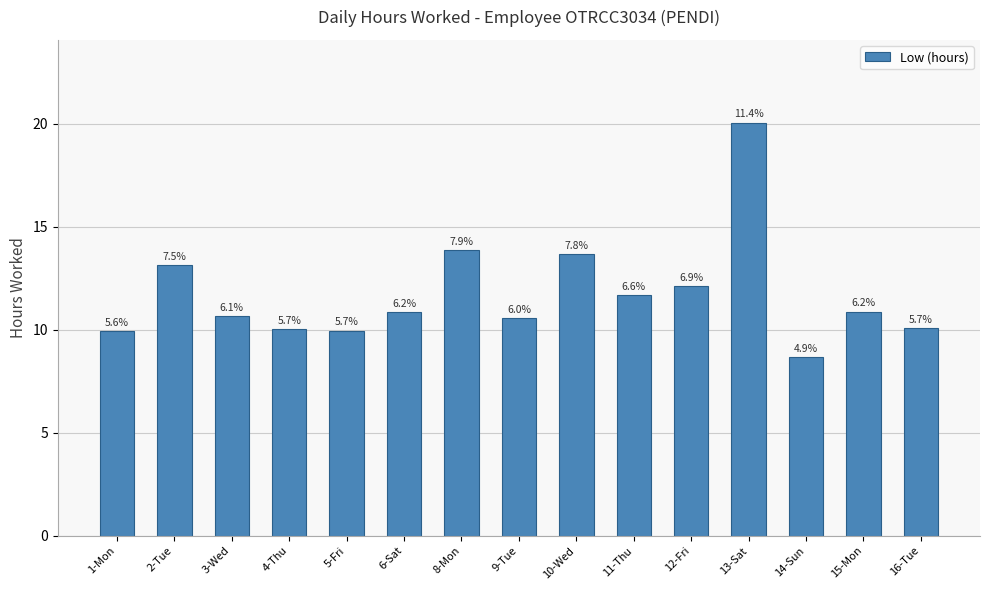

What is the greatest value displayed?

20.1